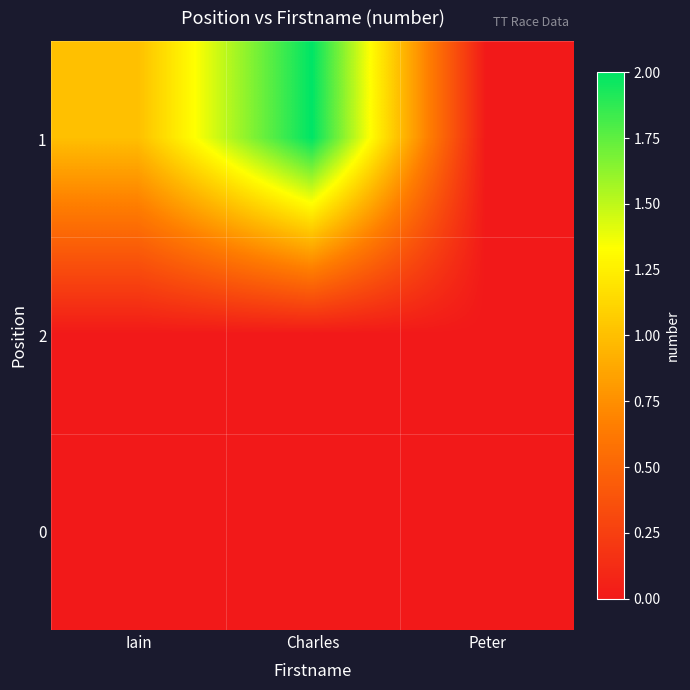

Reading right to left, transcribe all the data shown in this chart.

1: Peter=0	Charles=2	Iain=1
2: Peter=0	Charles=0	Iain=0
0: Peter=0	Charles=0	Iain=0